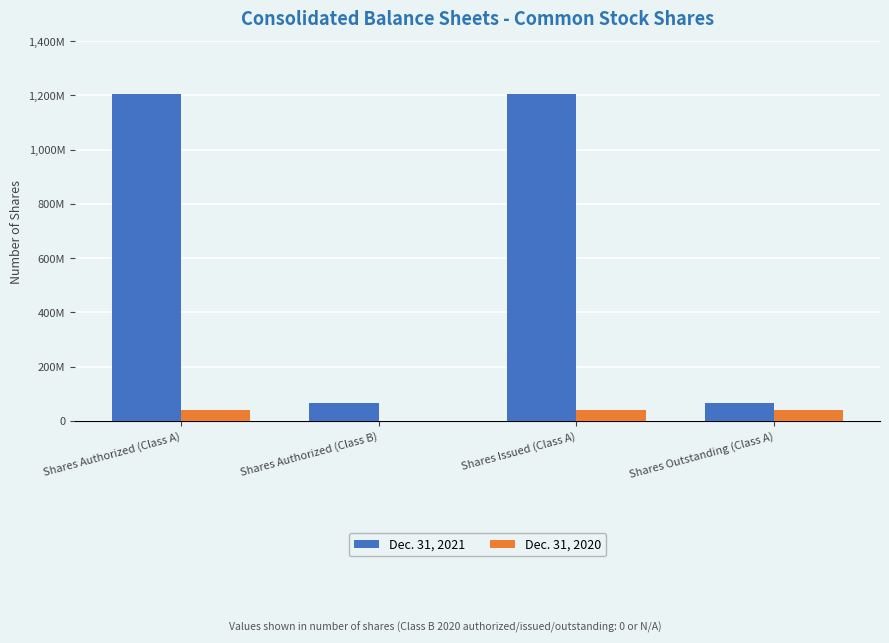

Is the value of Dec. 31, 2021 at Shares Authorized (Class B) greater than the value of Dec. 31, 2020 at Shares Issued (Class A)?

Yes